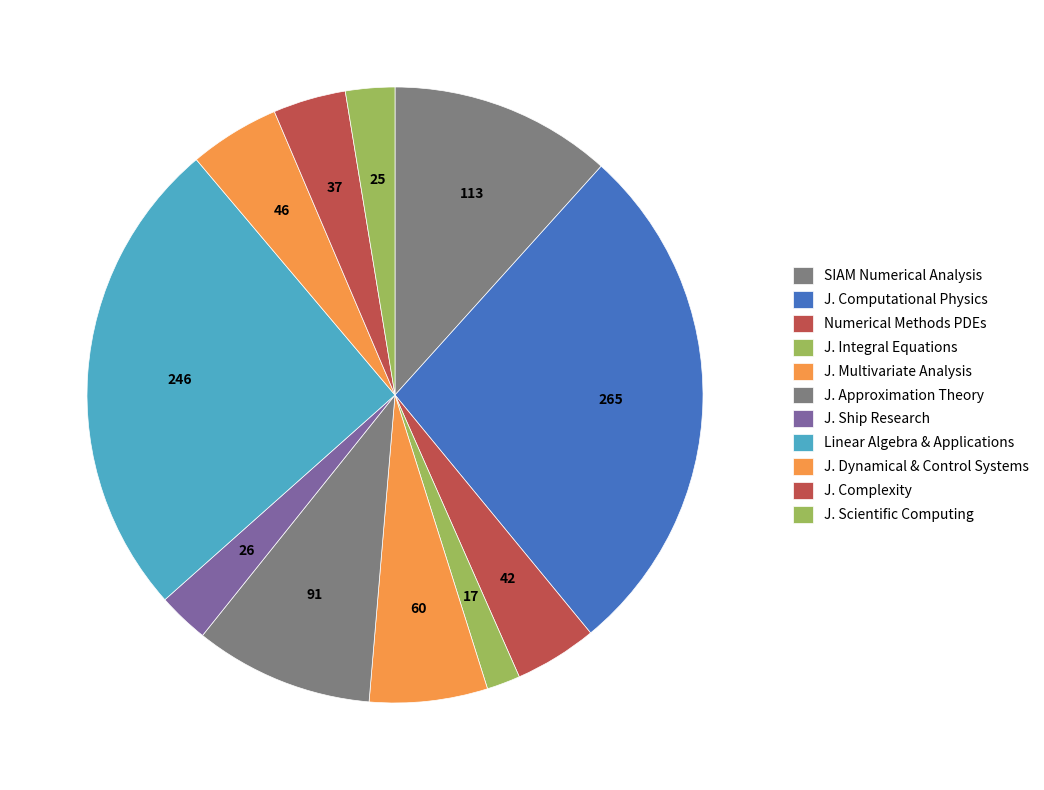

Is there any slice that represents more than half of the pie?

No